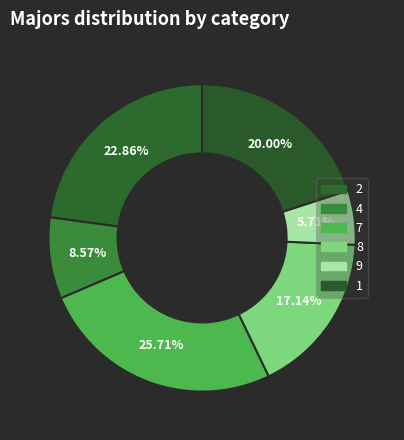

What percentage is the 4 slice, to the nearest percent?

9%